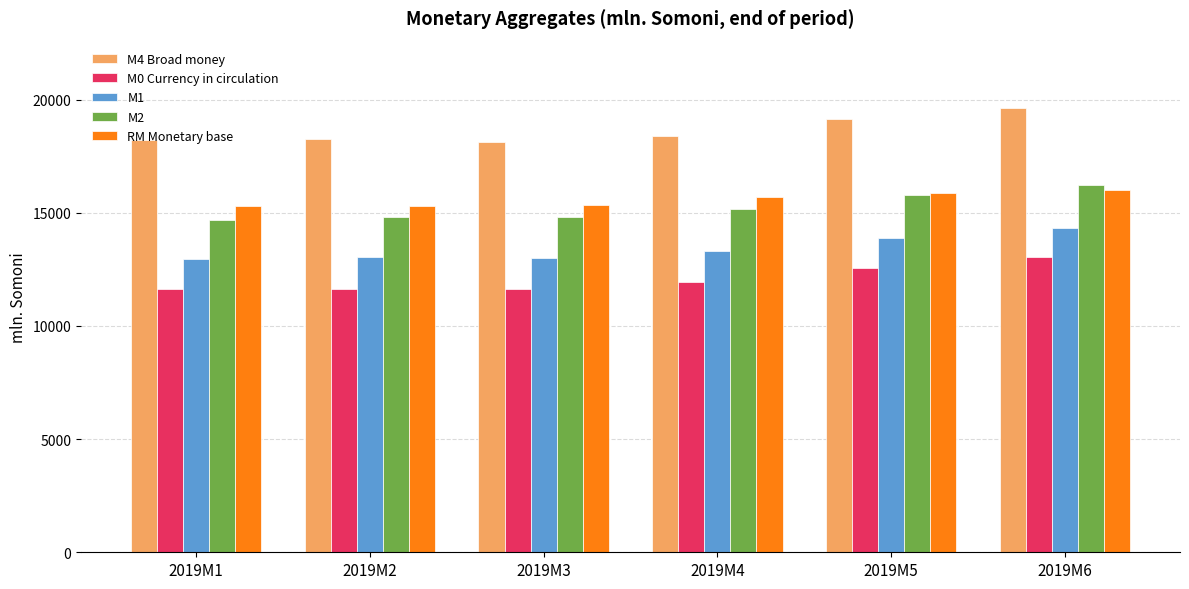

What is the spread (max minus min) of values at 2019M4?

6477.7